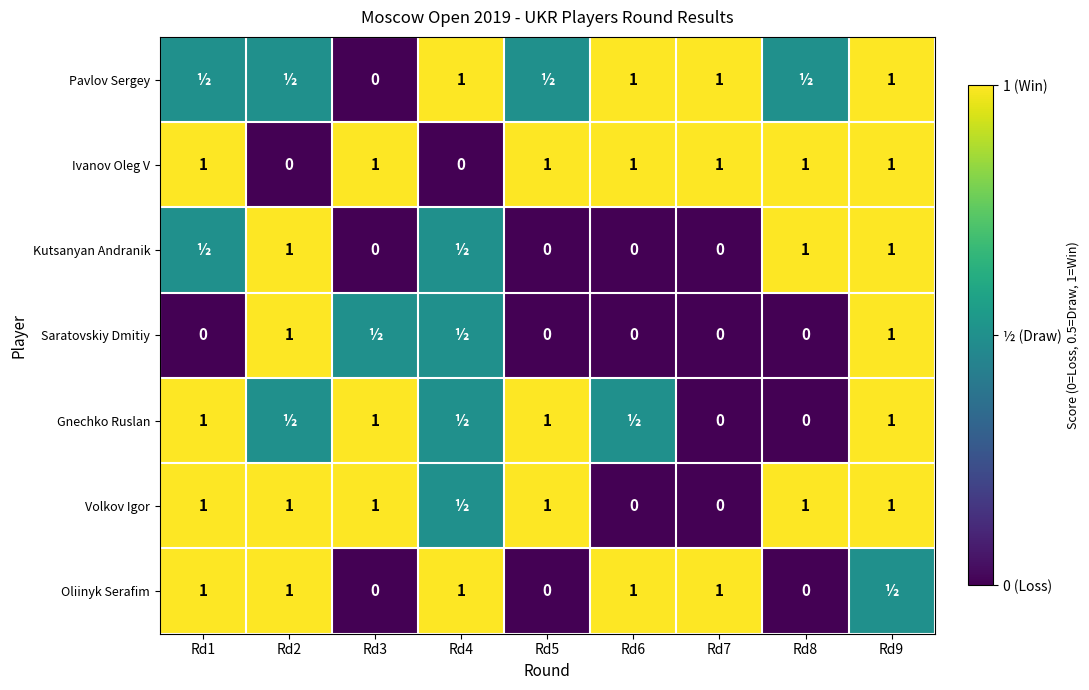

True or false: Volkov Igor has a value of 1.6 at Rd2.

False